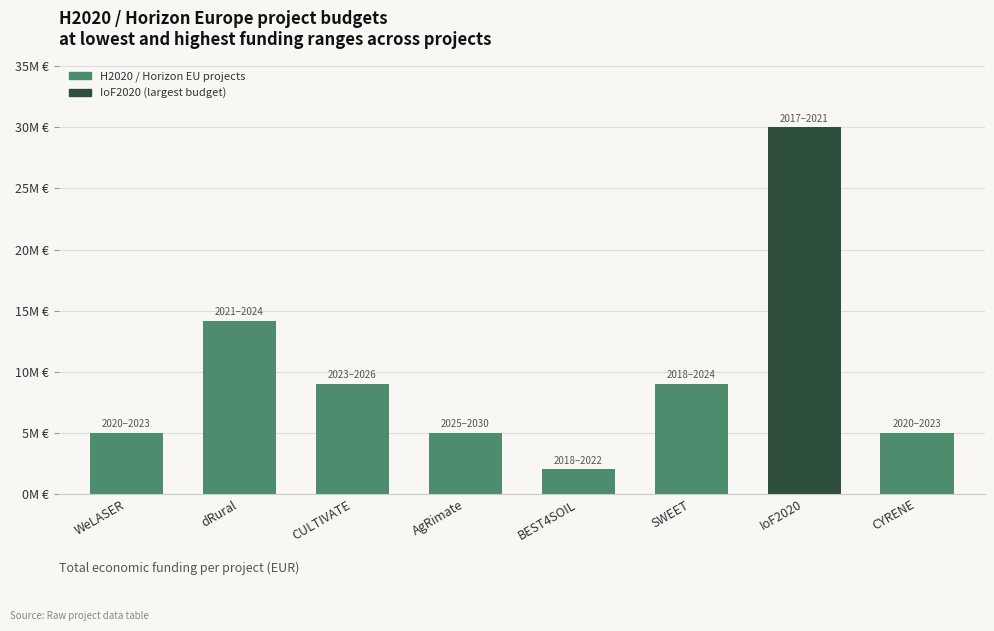

What is the change in value from CULTIVATE to SWEET?

-37689